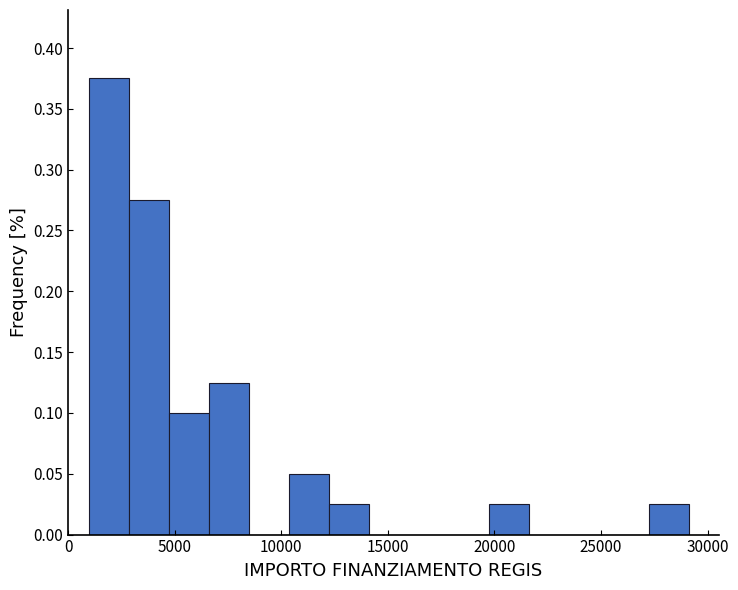

Read against the x-axis, roughly where is the centre of the tallest bar?

2000